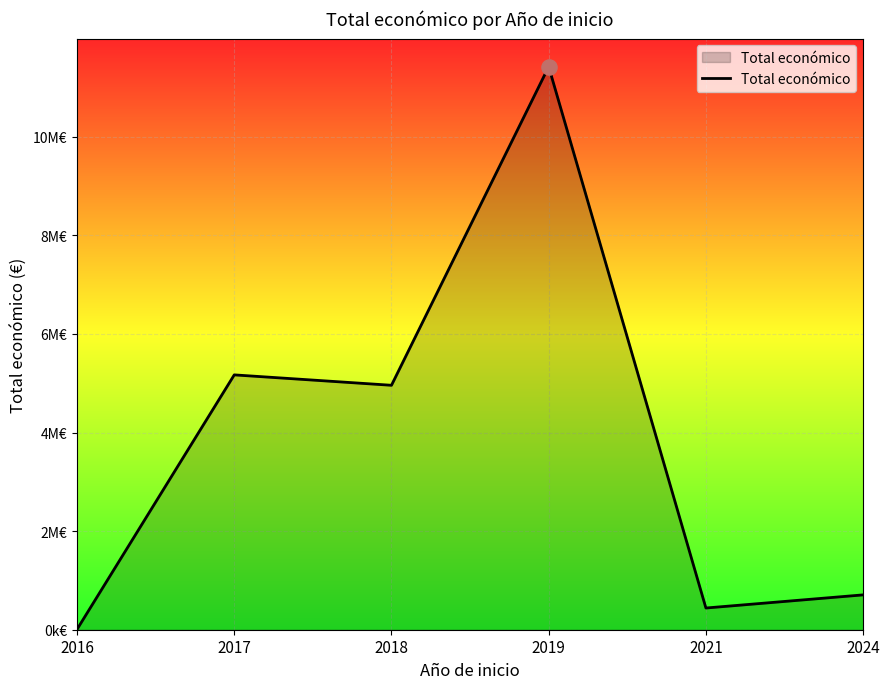

Approximately how many times larger is the value at 2021 compared to 2016?

55.2